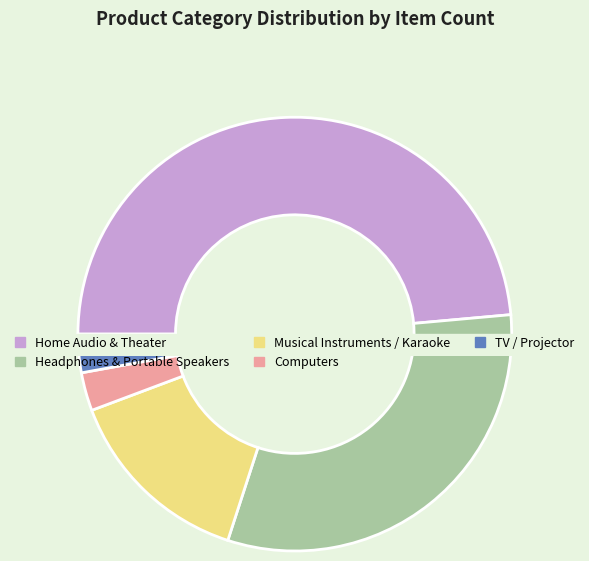

Count the number of slices in the pie.

5